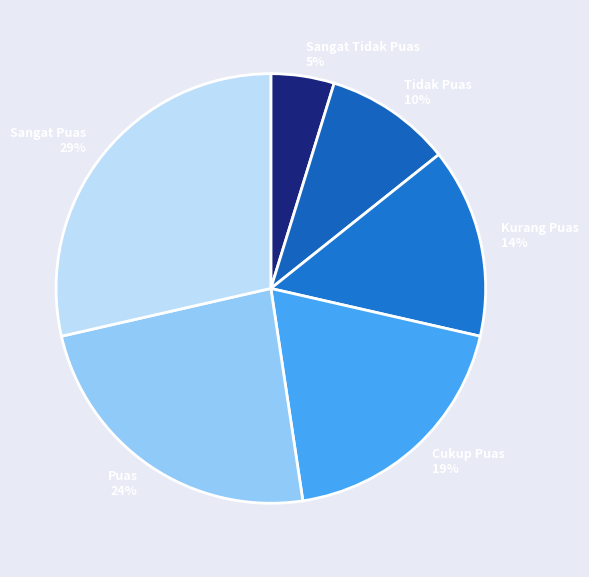

What is the ratio of the value at Kurang Puas 14% to the value at Sangat Puas 29%?

0.5